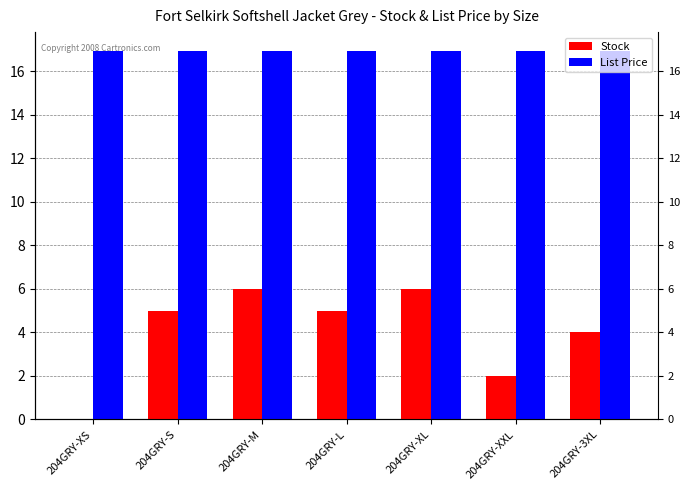

Between 204GRY-M and 204GRY-L, which is larger?

204GRY-M